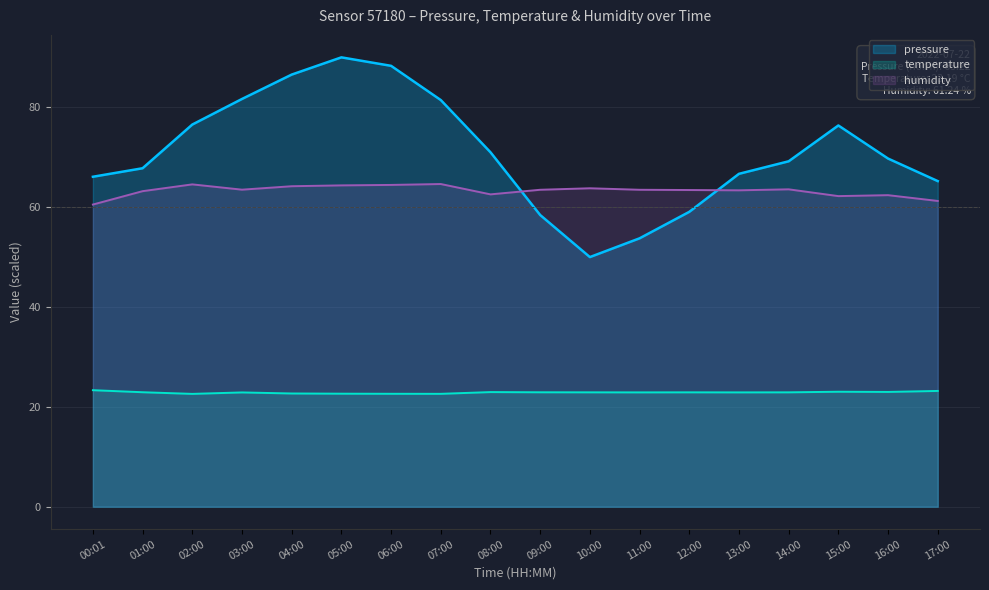

At which label does temperature reach its peak?

00:01